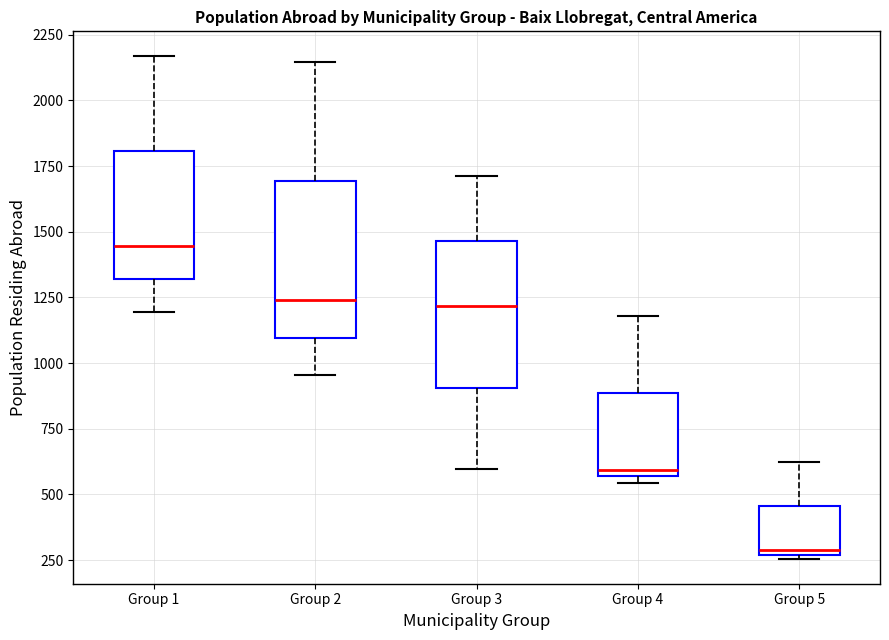

Reading left to right, read every box against the y-axis: the position of its median line, the range the box covers, and the ends of its whiskers. The values are not printed on the chart, so give them approximately, as read against the axis.

Group 1: median 1450, box 1300 to 1800, whiskers 1200 to 2150
Group 2: median 1250, box 1100 to 1700, whiskers 950 to 2150
Group 3: median 1200, box 900 to 1450, whiskers 600 to 1700
Group 4: median 600, box 550 to 900, whiskers 550 (just below the box's lower edge) to 1200
Group 5: median 300, box 250 to 450, whiskers 250 (just below the box's lower edge) to 600